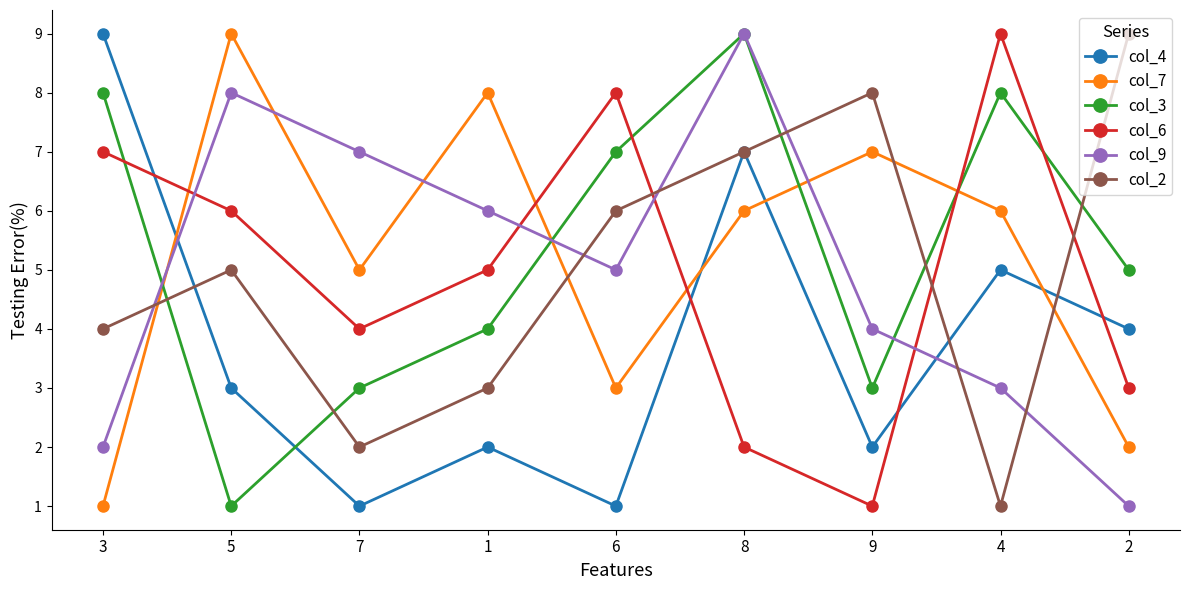

Between which two adjacent categories do col_3 and col_9 first intersect?

3 and 5